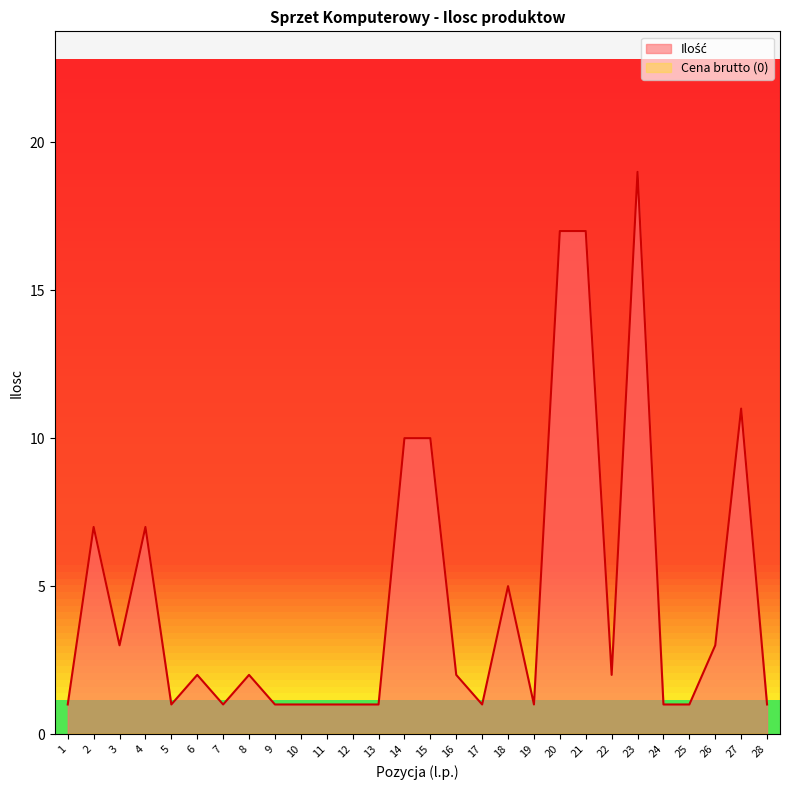

How many lines are shown in the chart?

2